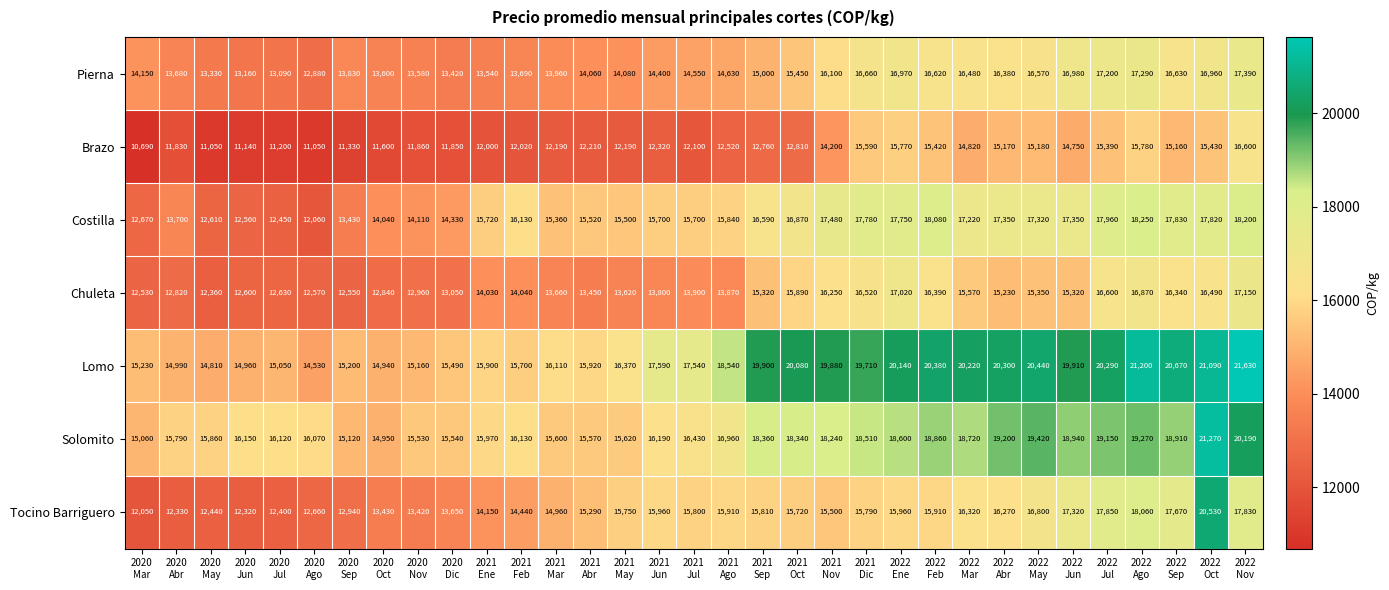

Which series has the largest total across all categories?

Lomo